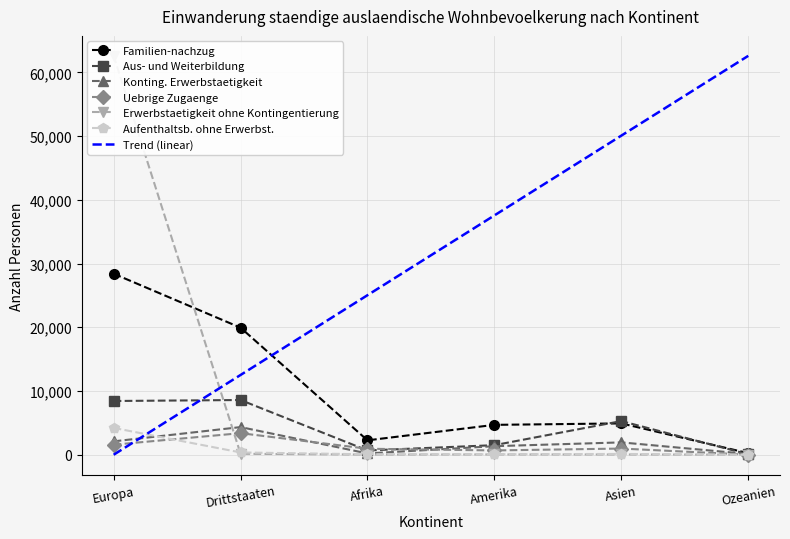

What is the total value across all series at Drittstaaten?

36759